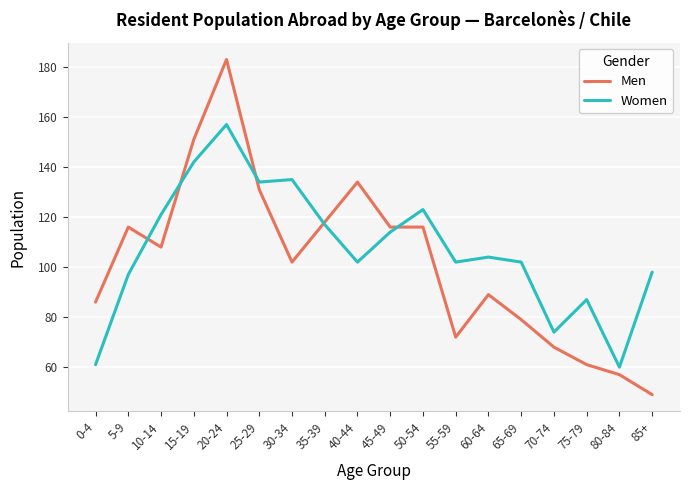

What is the total value across all series at 20-24?

340